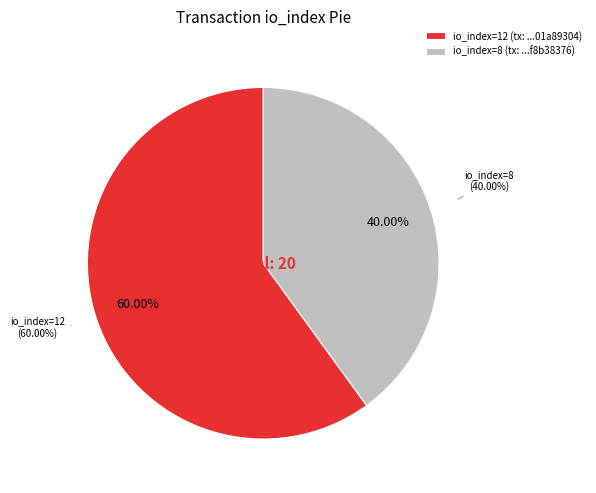

Rank the categories by value from lowest to highest.

8, 12